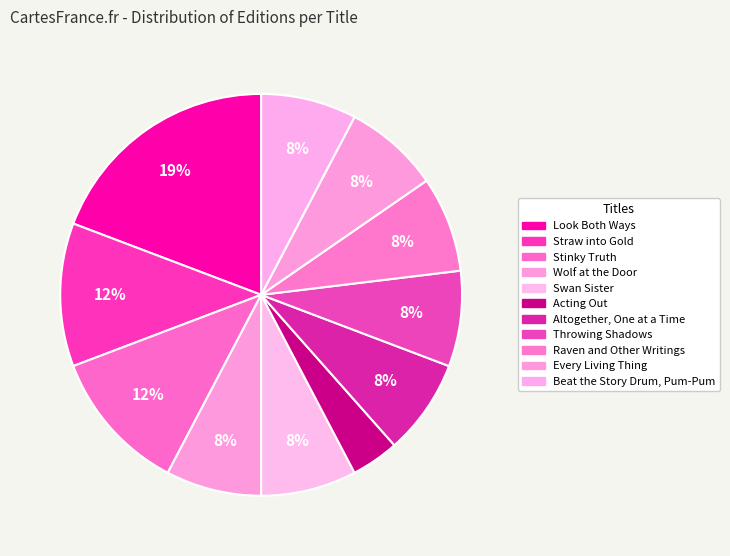

To the nearest percent, what portion does Swan Sister represent?

8%